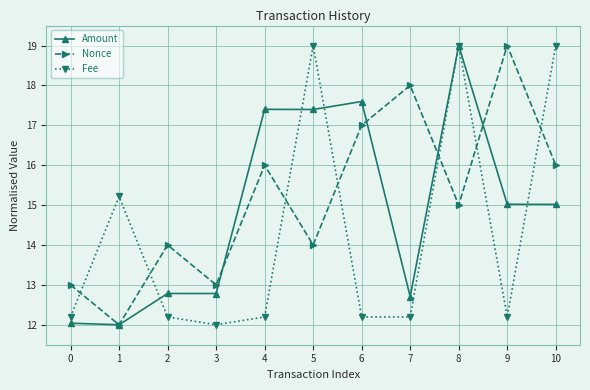

Does the chart display data point markers on the line(s)?

Yes